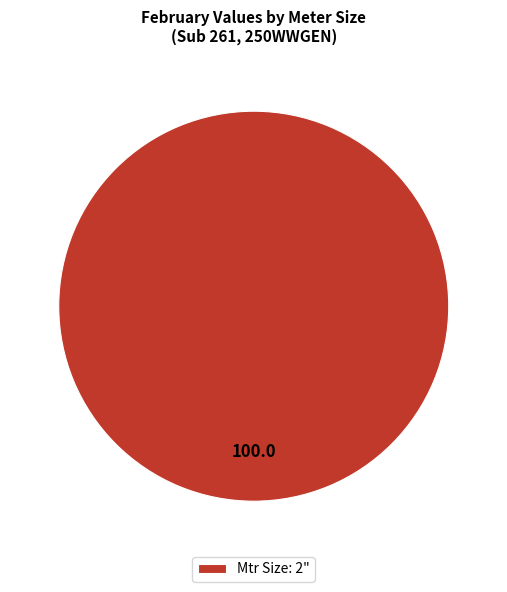

The Mtr Size: 2" slice represents 100% of the pie. True or false?

True